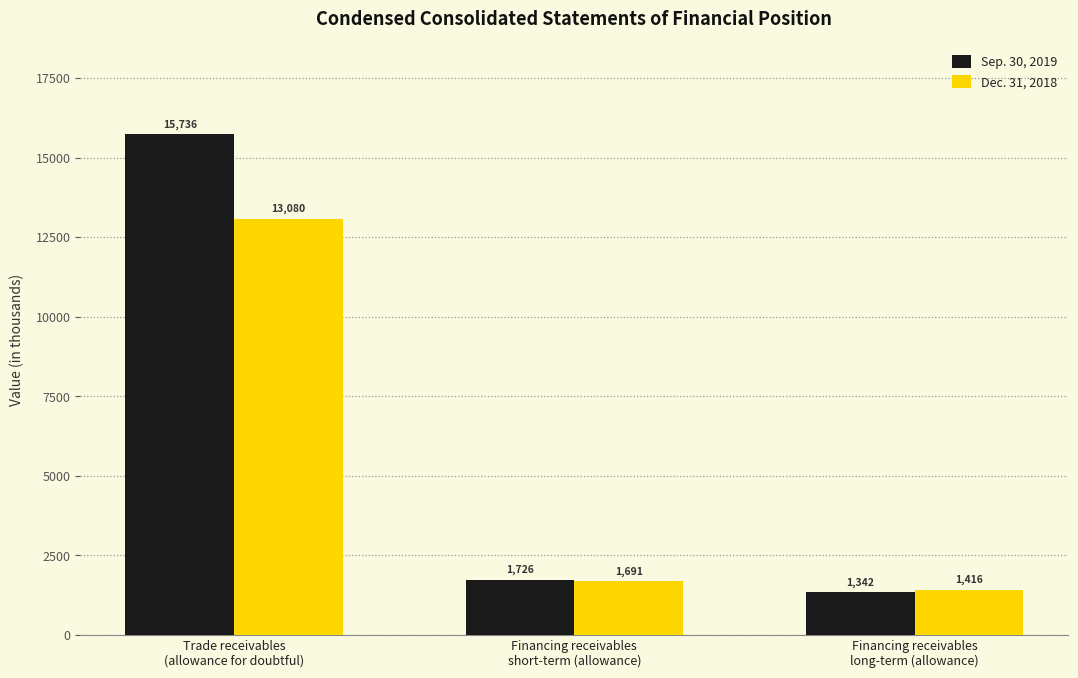

What is the difference between the highest and lowest values at Financing receivables
long-term (allowance)?

74